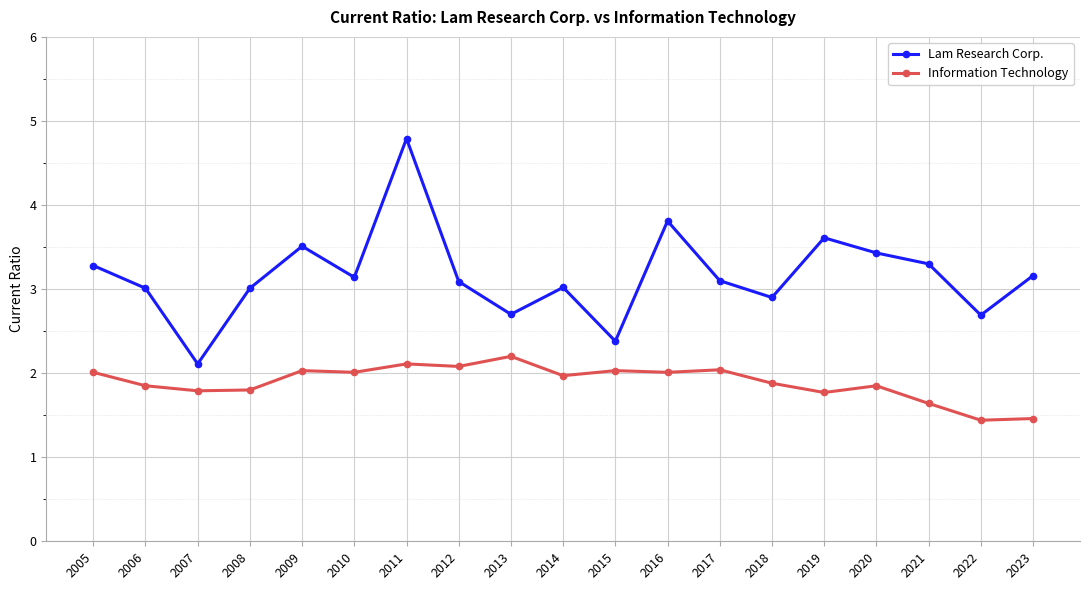

List the series in order of their overall mean, highest first.

Lam Research Corp., Information Technology